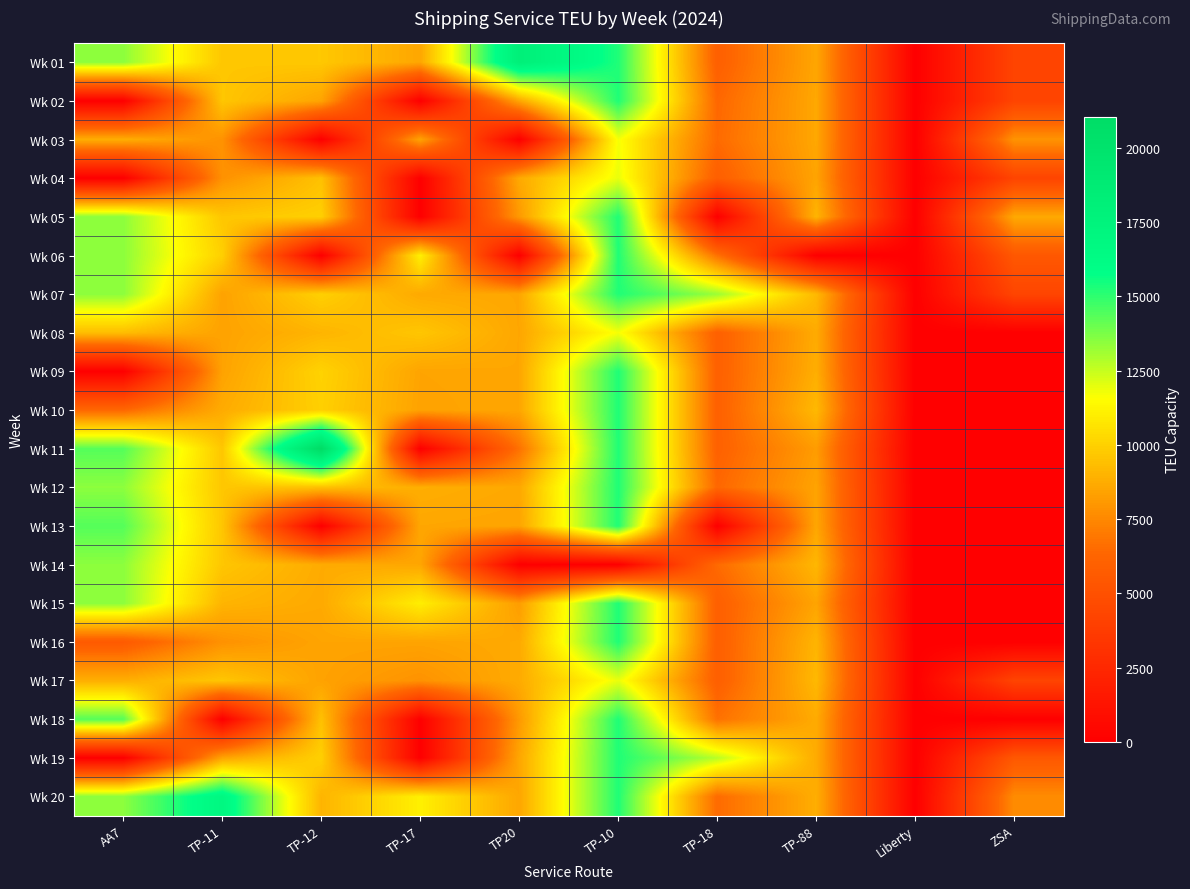

Which series has the largest range (max minus min)?

Wk 11